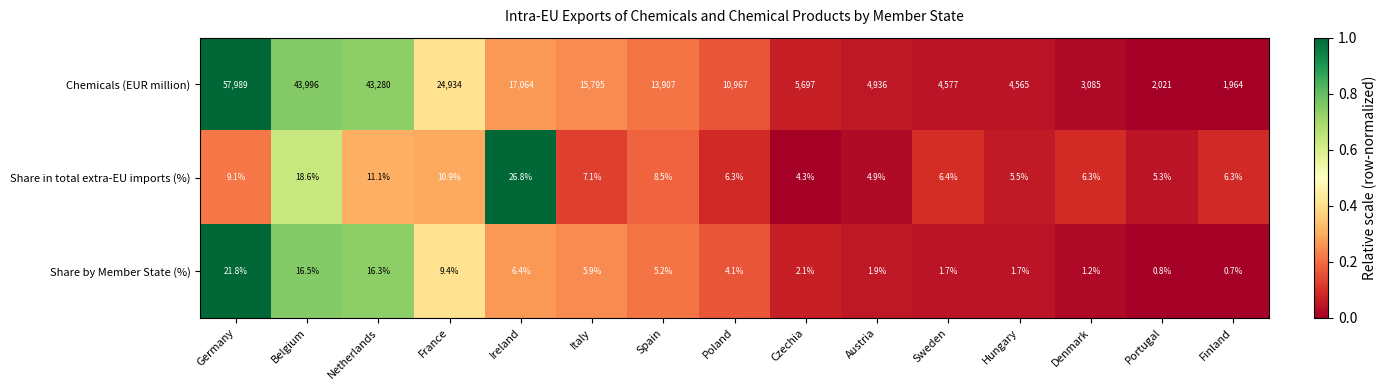

What is the total value across all series at Finland?

1971.0